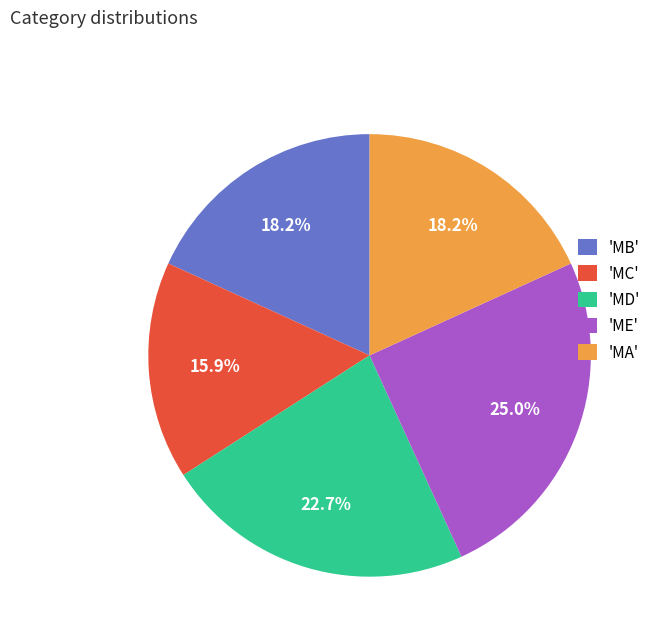

Is there any slice that represents more than half of the pie?

No